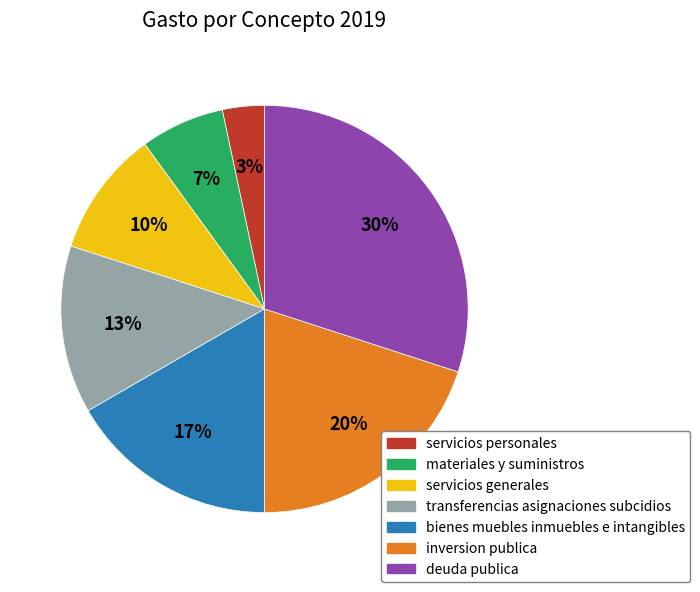

Is there a majority slice in this chart?

No